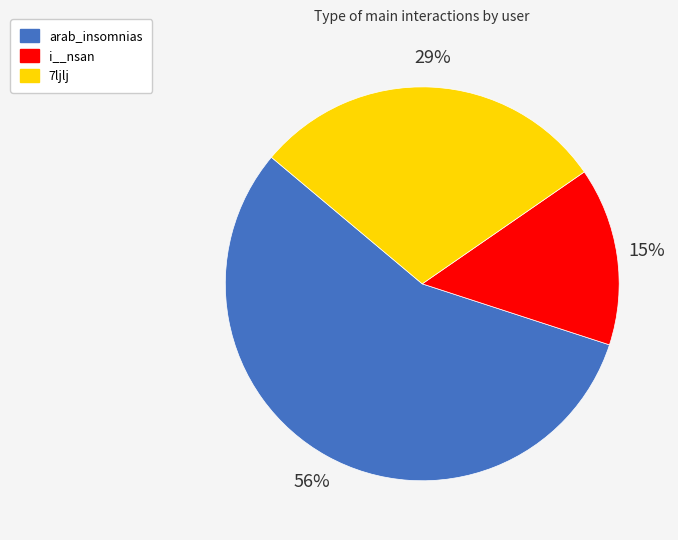

Rank the categories by value from lowest to highest.

i__nsan, 7ljlj, arab_insomnias